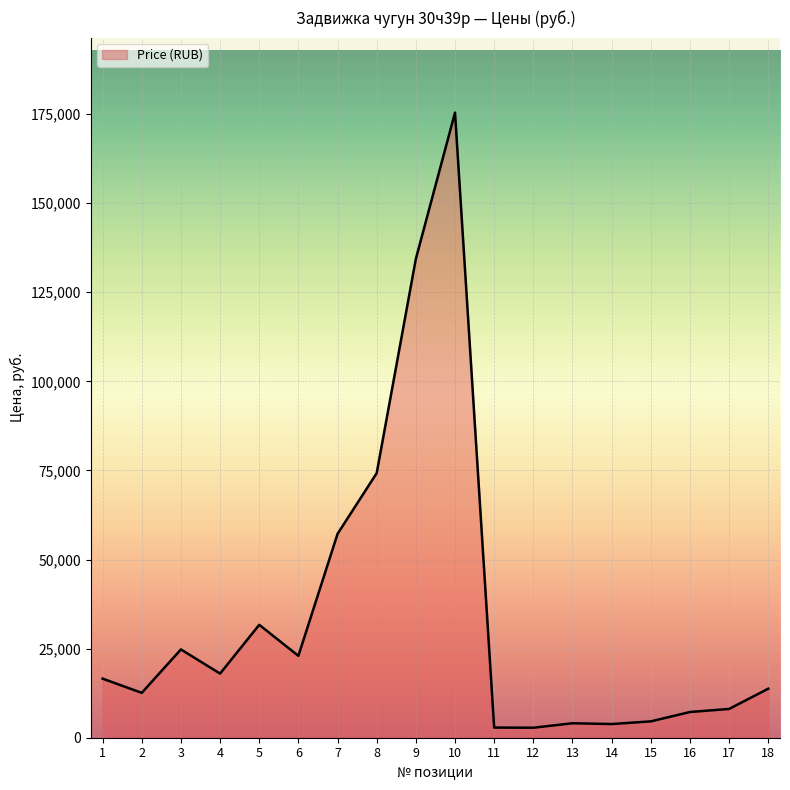

The chart shows a value of 43179.1 at 8. True or false?

False